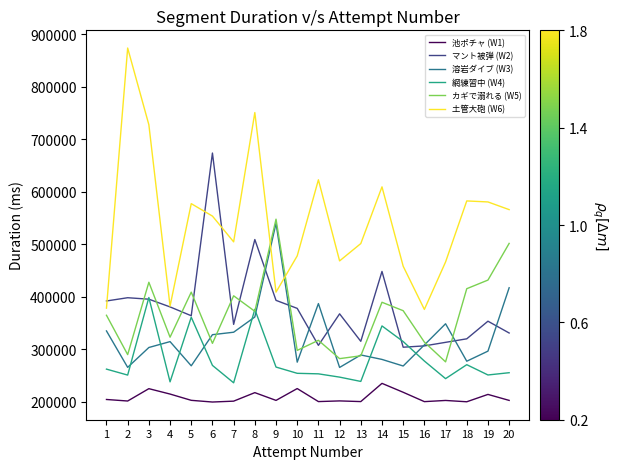

True or false: マント被弾 (W2) and 池ポチャ (W1) intersect in this chart.

False